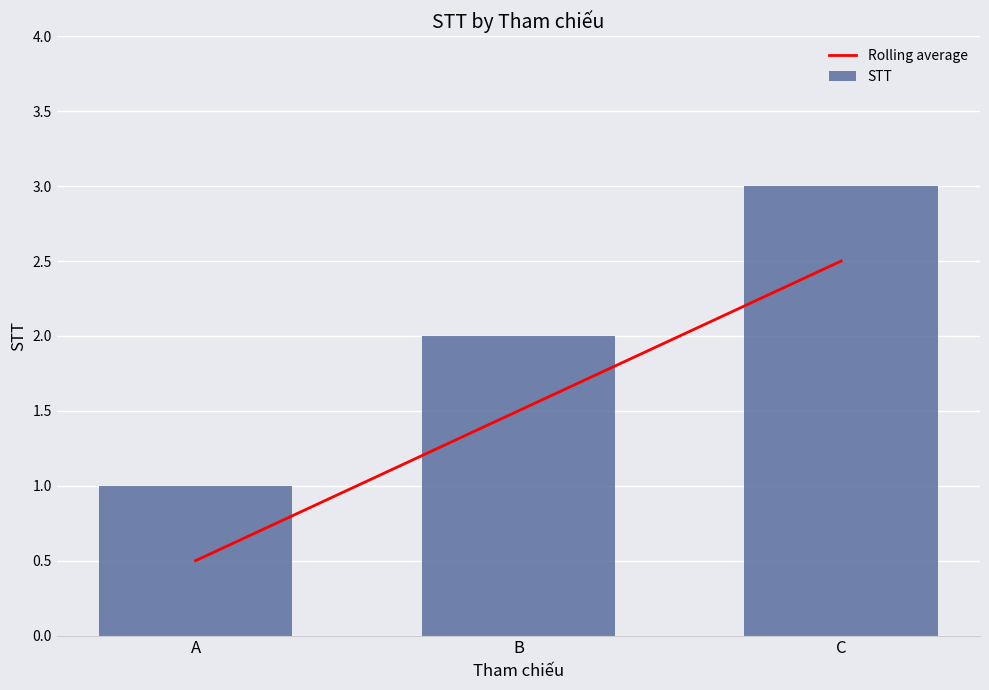

At how many categories does at least one series exceed 1?

2